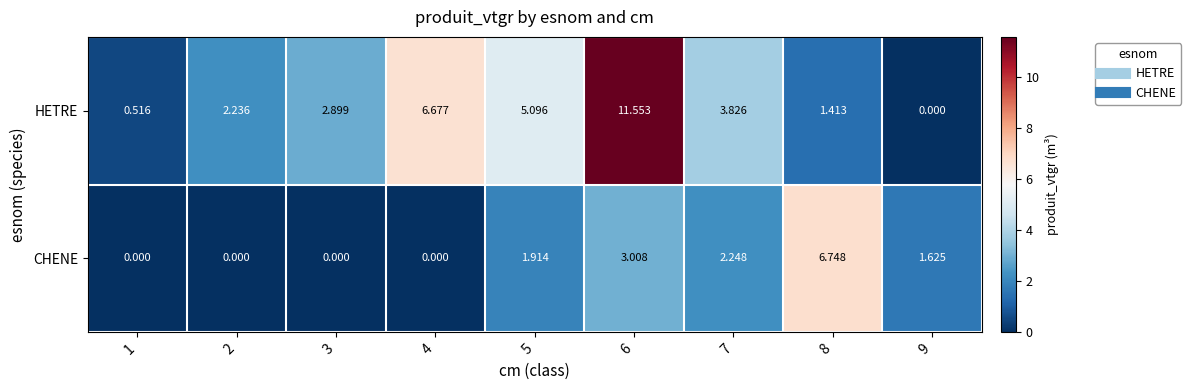

Which series changed the most between 2 and 3?

HETRE